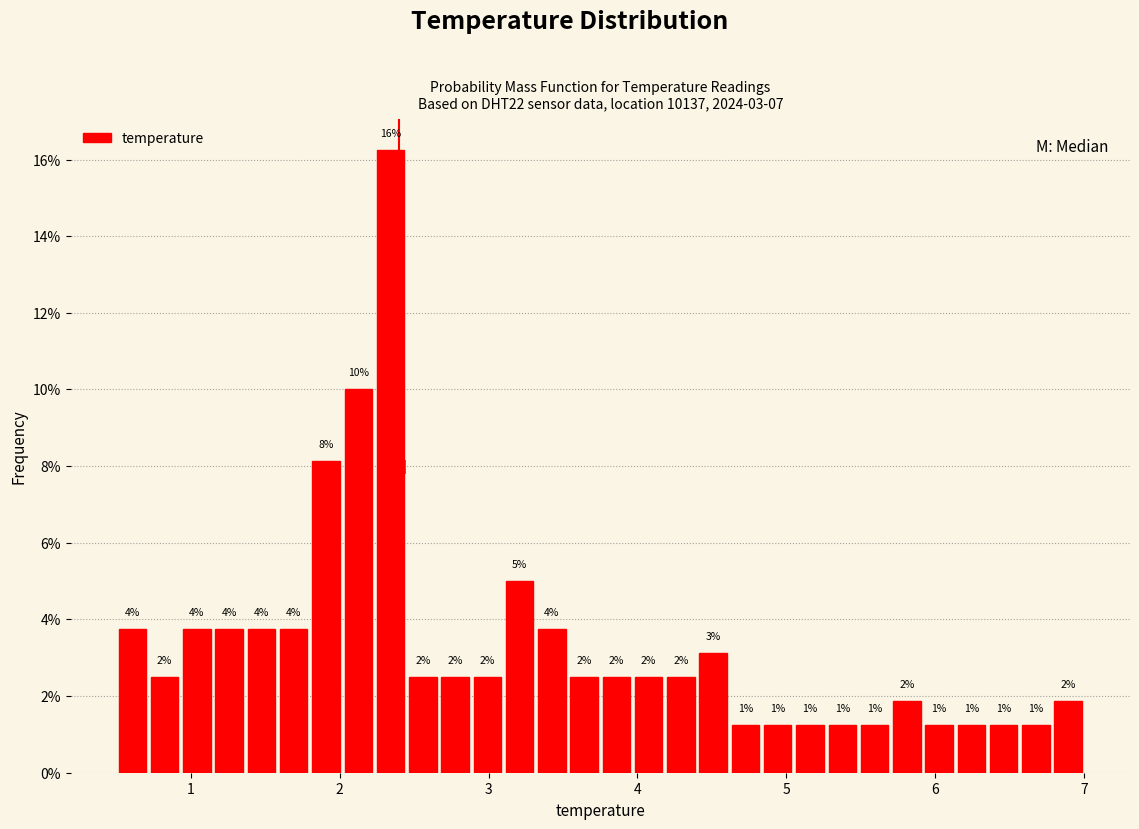

Read against the x-axis, roughly where is the centre of the tallest bar?

2.3